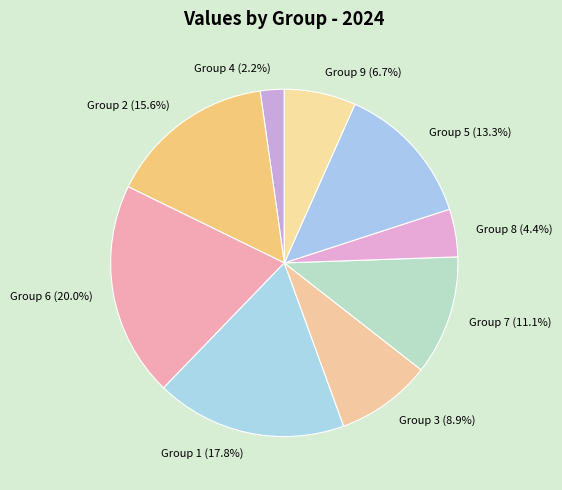

How much of the chart is everything except Group 4?

97.8%